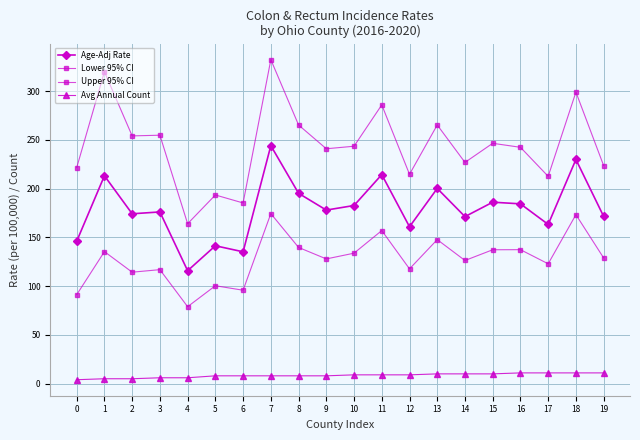

Does the chart have visible grid lines?

Yes